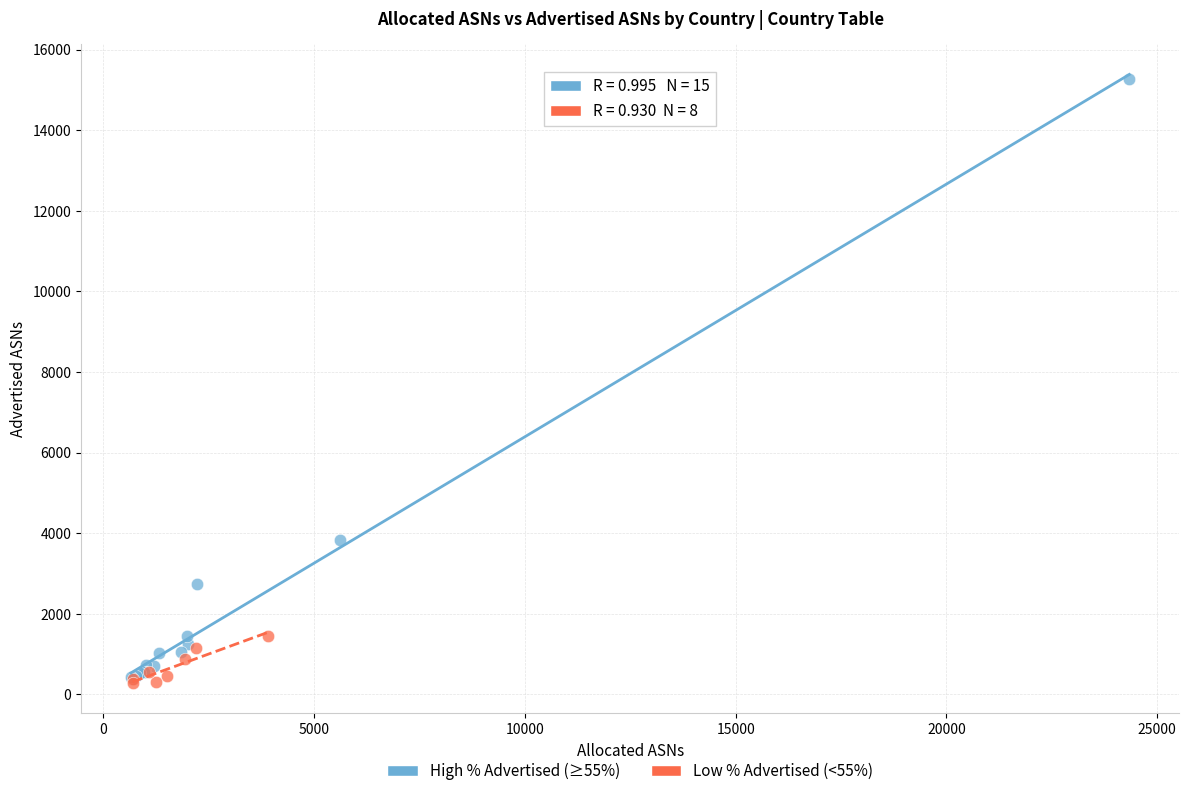

Which series reaches the maximum Y coordinate?

High % Advertised (≥55%)